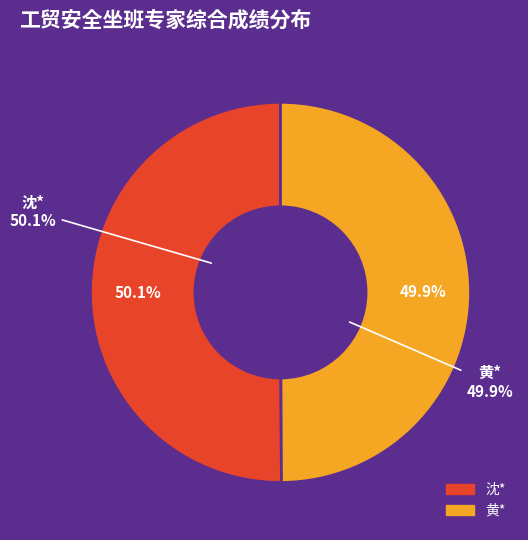

What percentage do 黄* and 沈* together represent?

100.0%